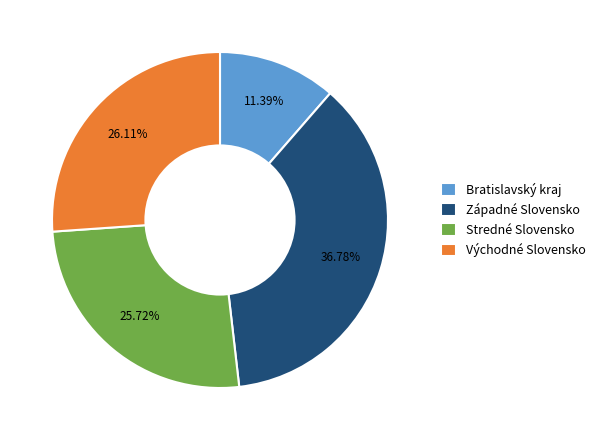

What is the total percentage of Západné Slovensko and Bratislavský kraj?

48.2%